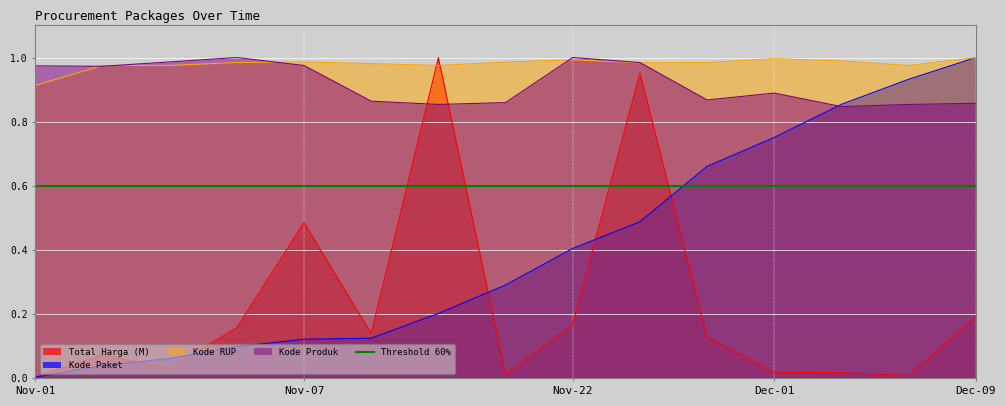

The Kode RUP series shows 1.0 at Dec-01. True or false?

True